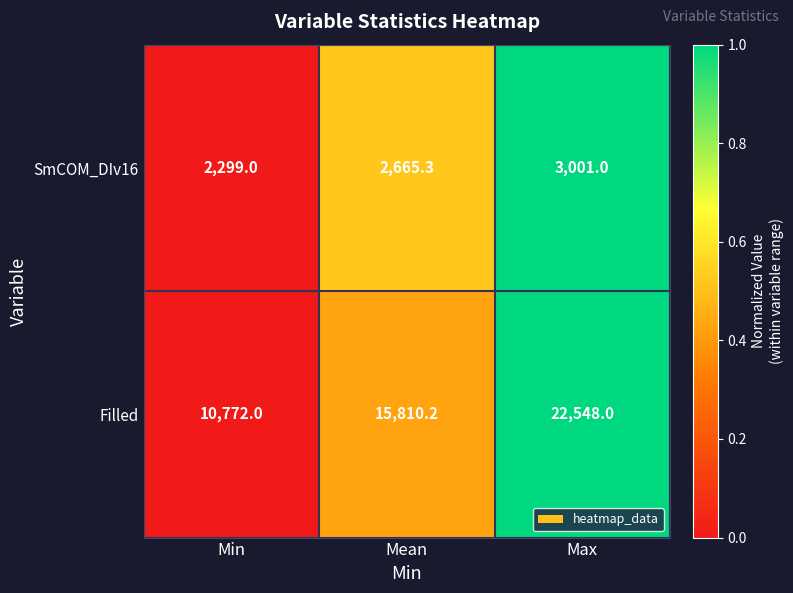

What is the sum of all Filled values?

49130.2